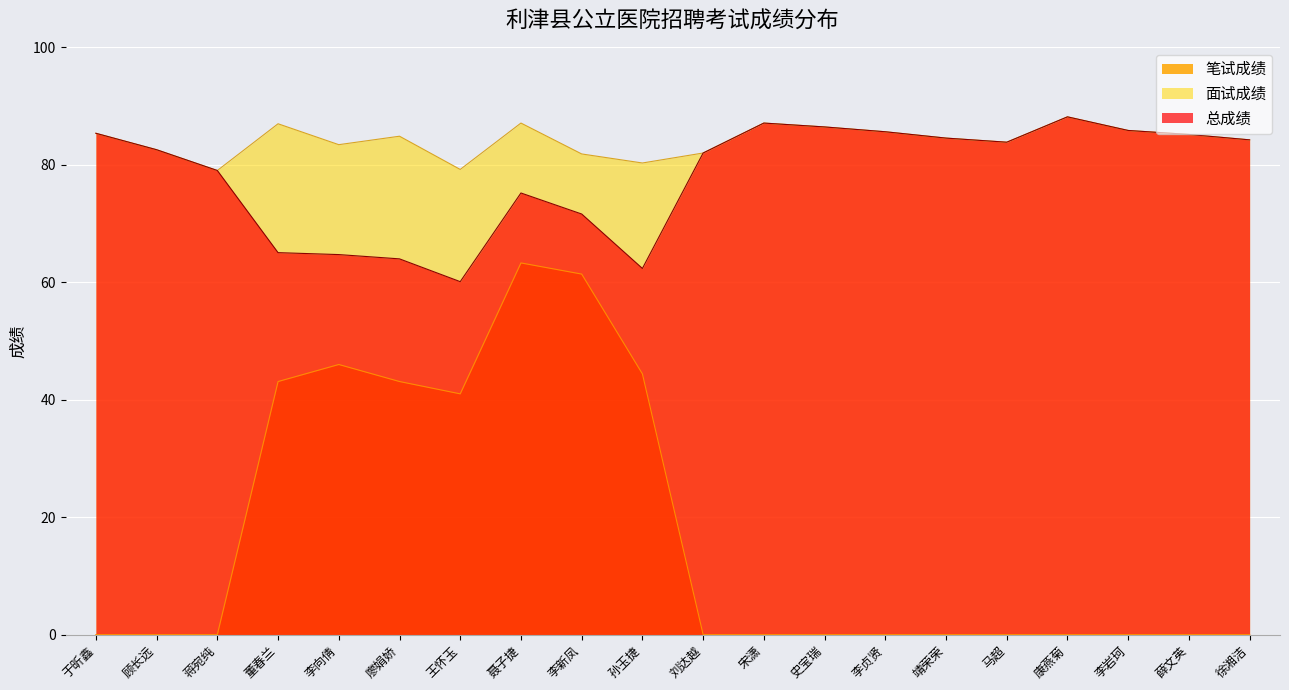

What is the difference between the 总成绩 values at 史宝瑞 and 聂子捷?

11.2